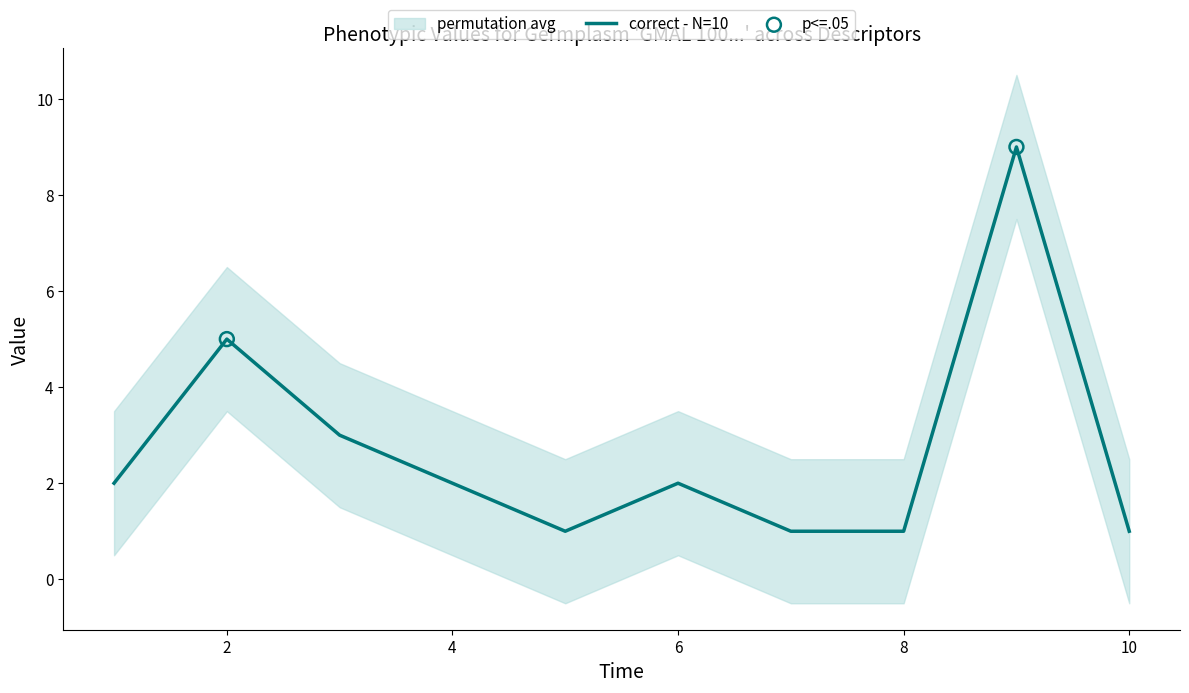

True or false: correct - N=10 has a value of 4 at 4.

False